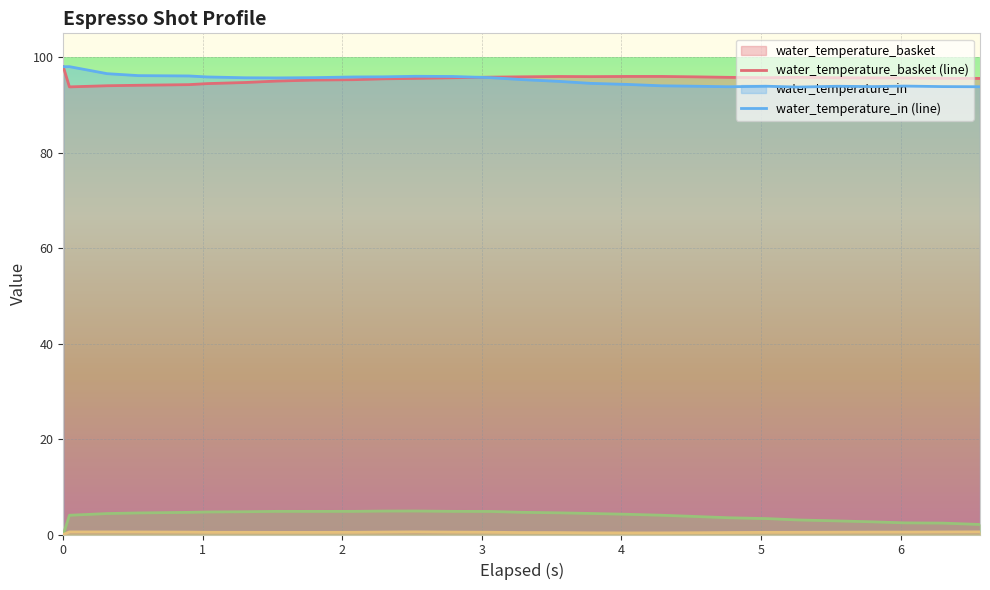

True or false: pressure and water_temperature_in cross at least once.

False